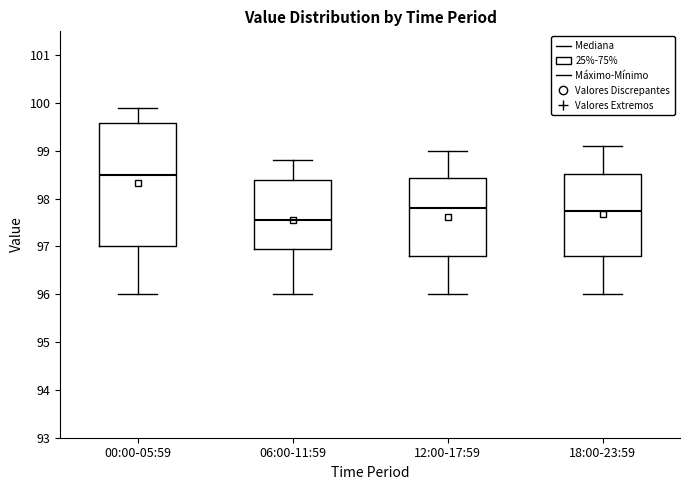

Where does the lower whisker of the box for 12:00-17:59 end on the y-axis? The values are not printed on the chart, so give them approximately, as read against the axis.

96.0